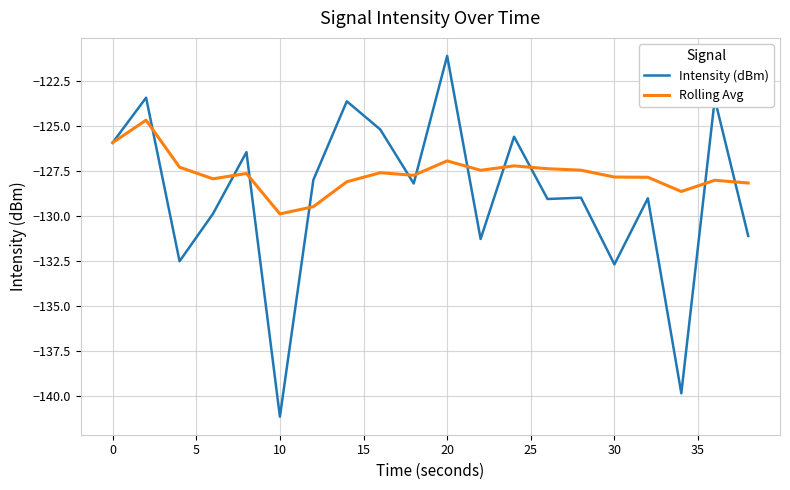

Which series has the largest total across all categories?

Rolling Avg